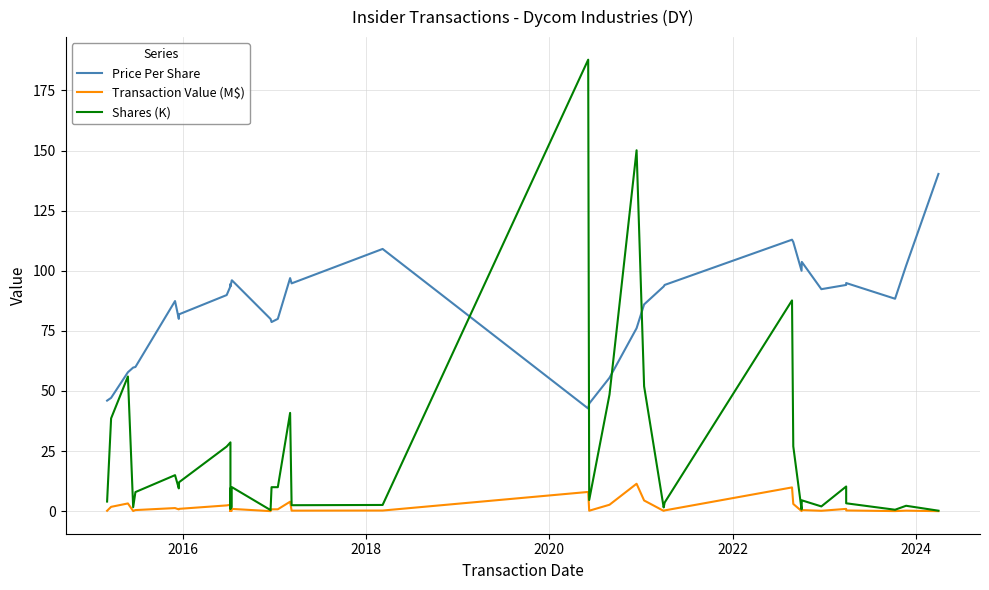

True or false: Price Per Share has a value of 53.5 at 39.

False